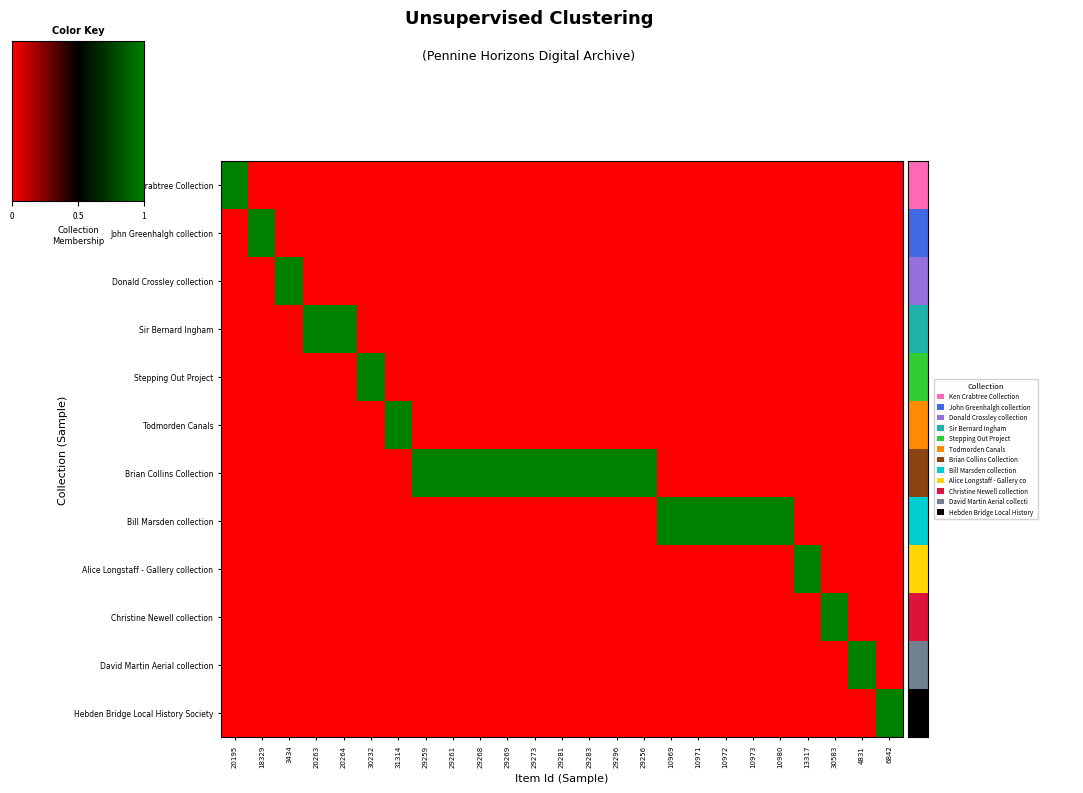

Which label corresponds to the smallest value in the chart?

18329